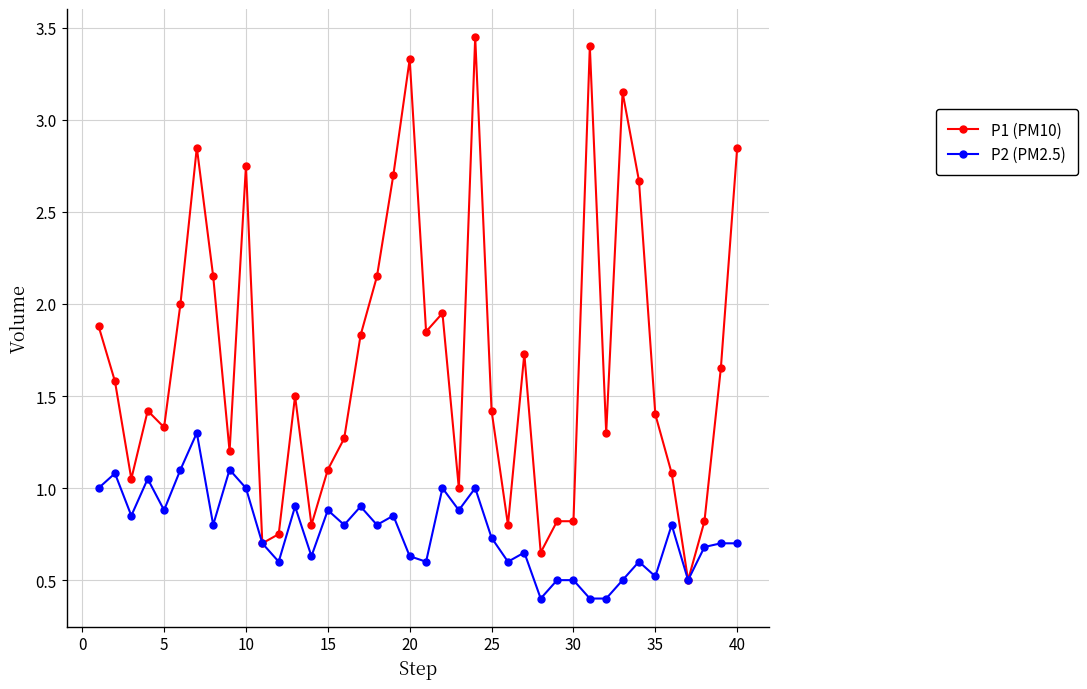

Which series has the largest total across all categories?

P1 (PM10)